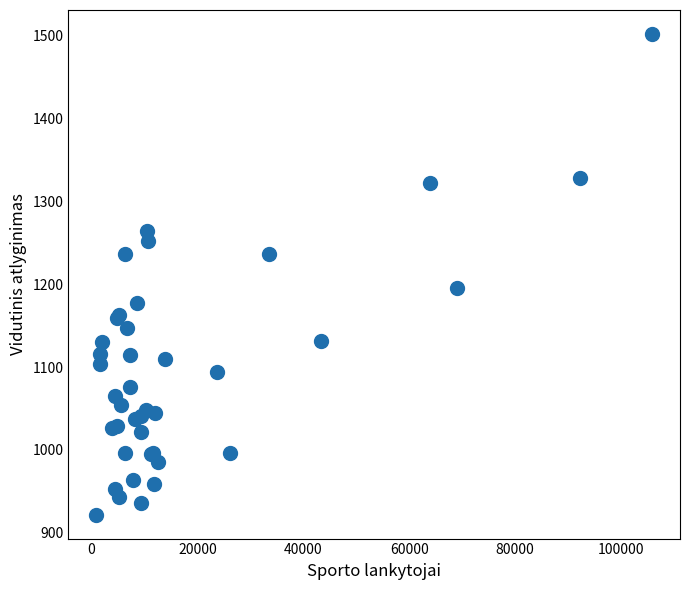

What Y value in the scatter plot is closest to 1211?

1194.9